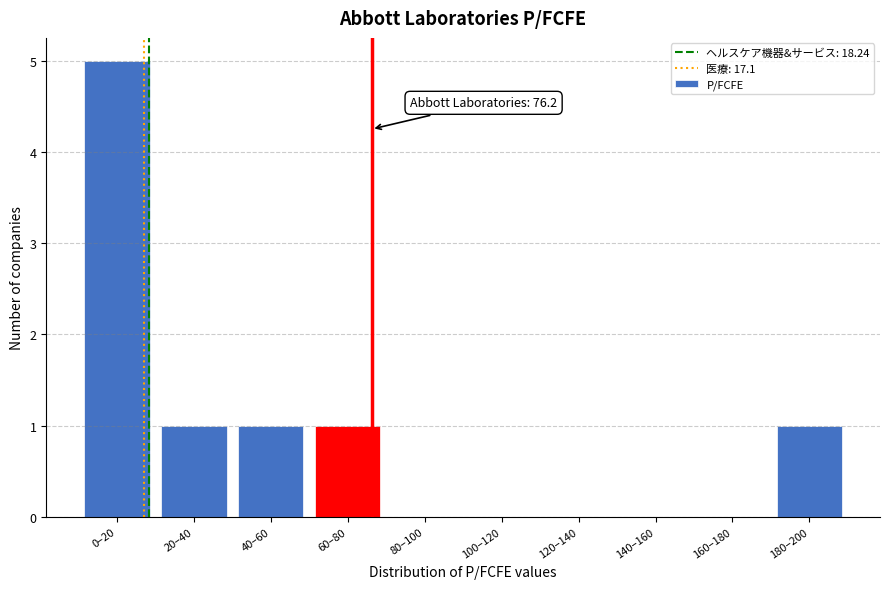

Reading right to left, extract all data points from this chart.

180–200=1	160–180=0	140–160=0	120–140=0	100–120=0	80–100=0	60–80=1	40–60=1	20–40=1	0–20=5